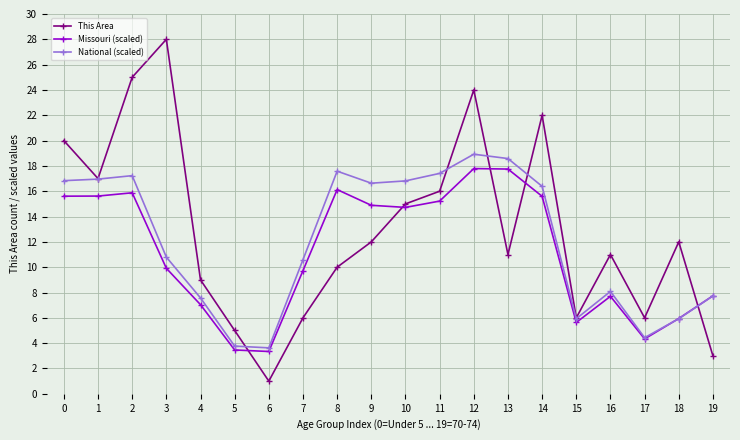

Rank the series at 16 from highest to lowest value.

This Area, National (scaled), Missouri (scaled)